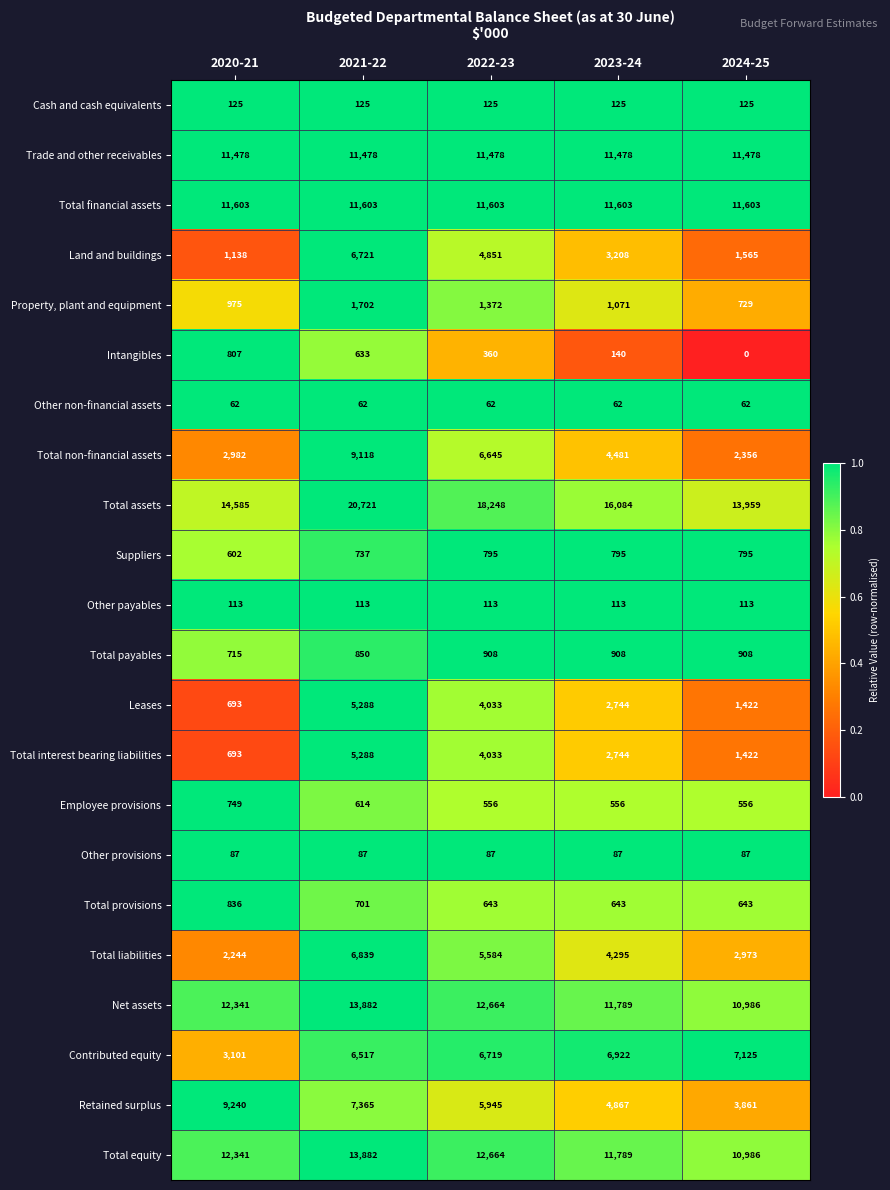

What is the sum of the Total provisions values at 2022-23 and 2023-24?

1286